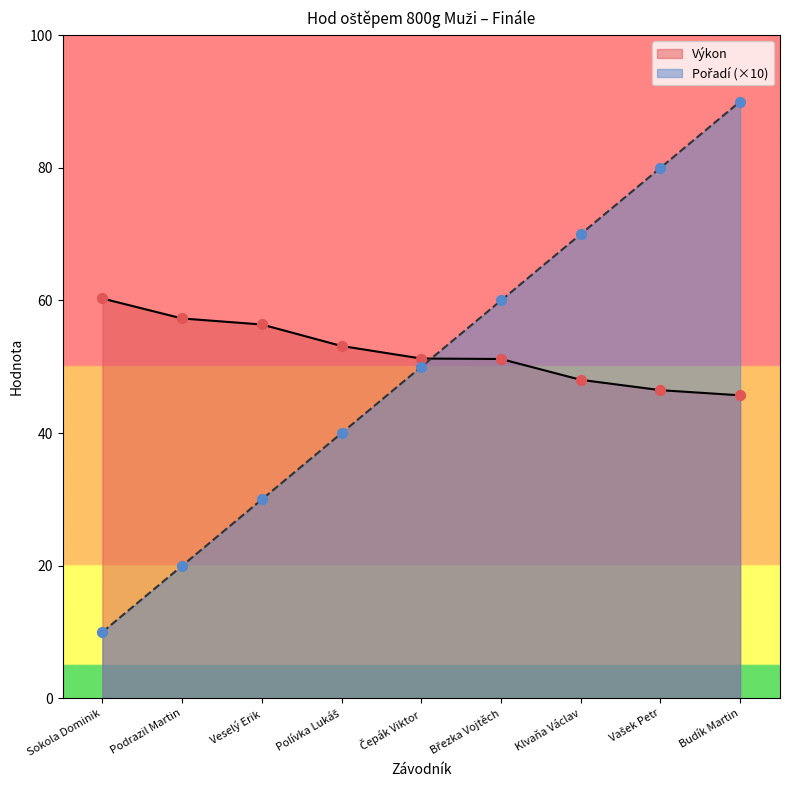

What are all the series names shown in the legend?

Výkon, Pořadí